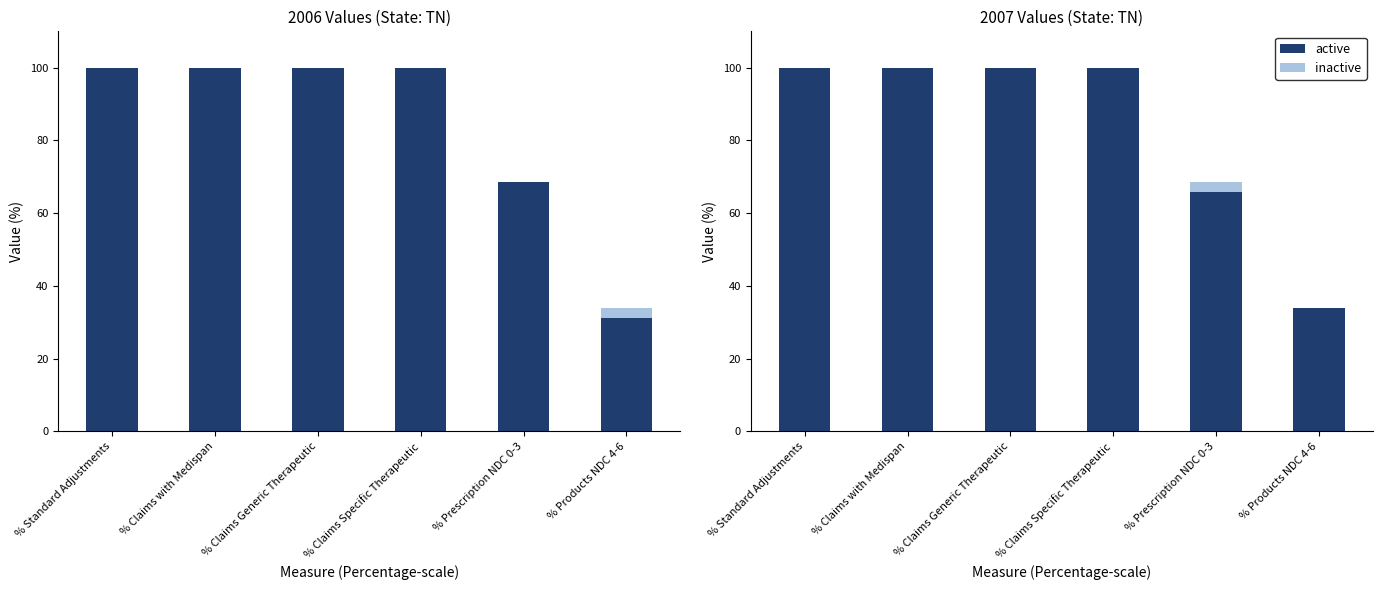

What is the difference between the 2006 Increment values at % Claims with Medispan and % Products NDC 4-6?

0.1